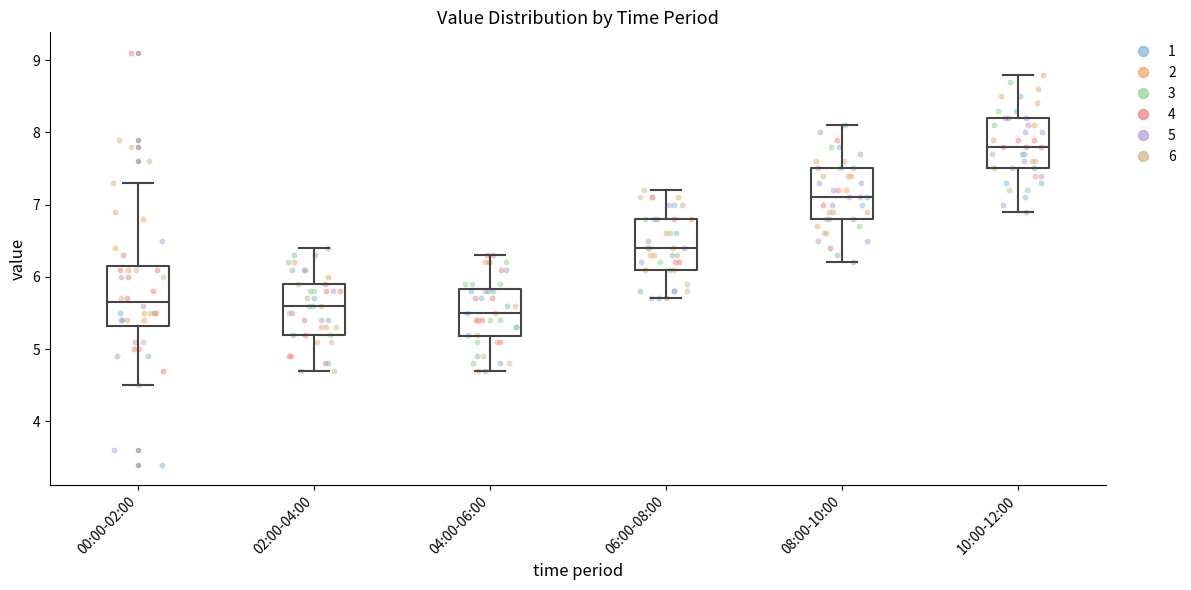

Where does the median line of the box for 00:00-02:00 sit on the y-axis? The values are not printed on the chart, so give them approximately, as read against the axis.

5.7